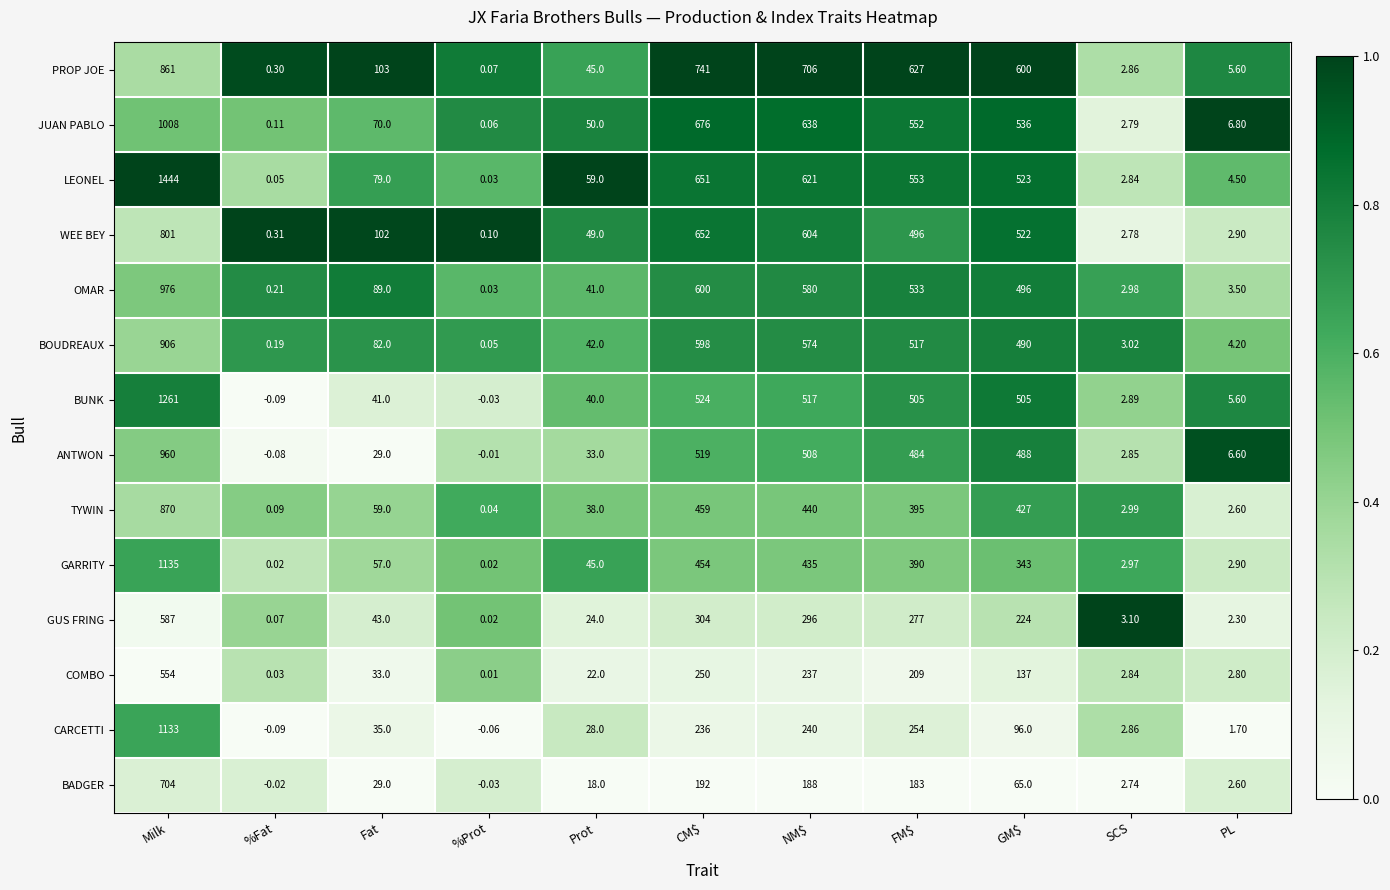

Which series changed the most between Fat and FM$?

PROP JOE